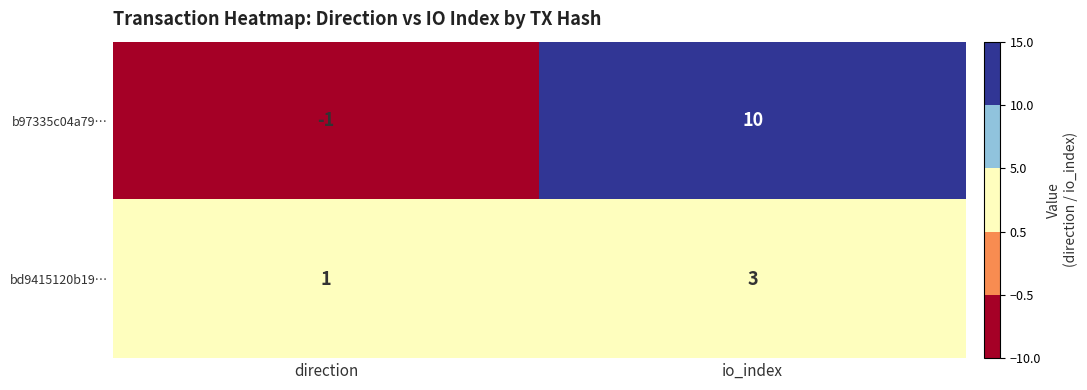

Reading left to right, transcribe all the data shown in this chart.

b97335c04a79…: -1	10
bd9415120b19…: 1	3